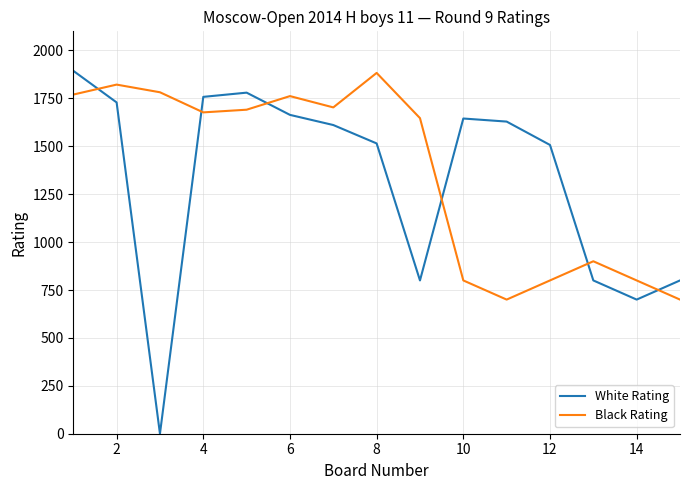

What is the lowest value of the Black Rating series?

700